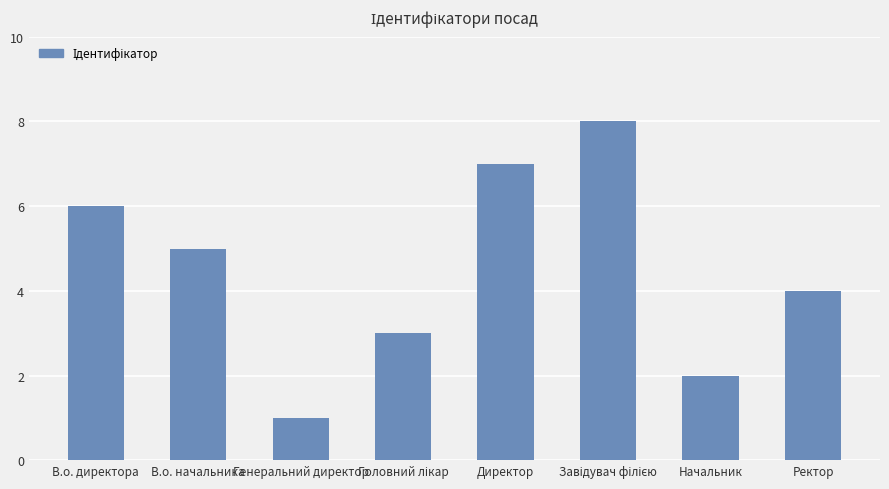

True or false: the data shows 2 at Начальник.

True